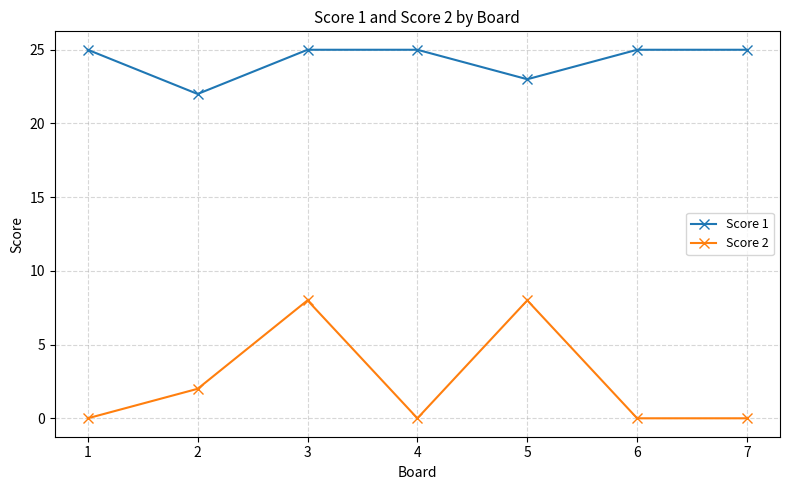

How many values in the Score 1 series are below 25?

2